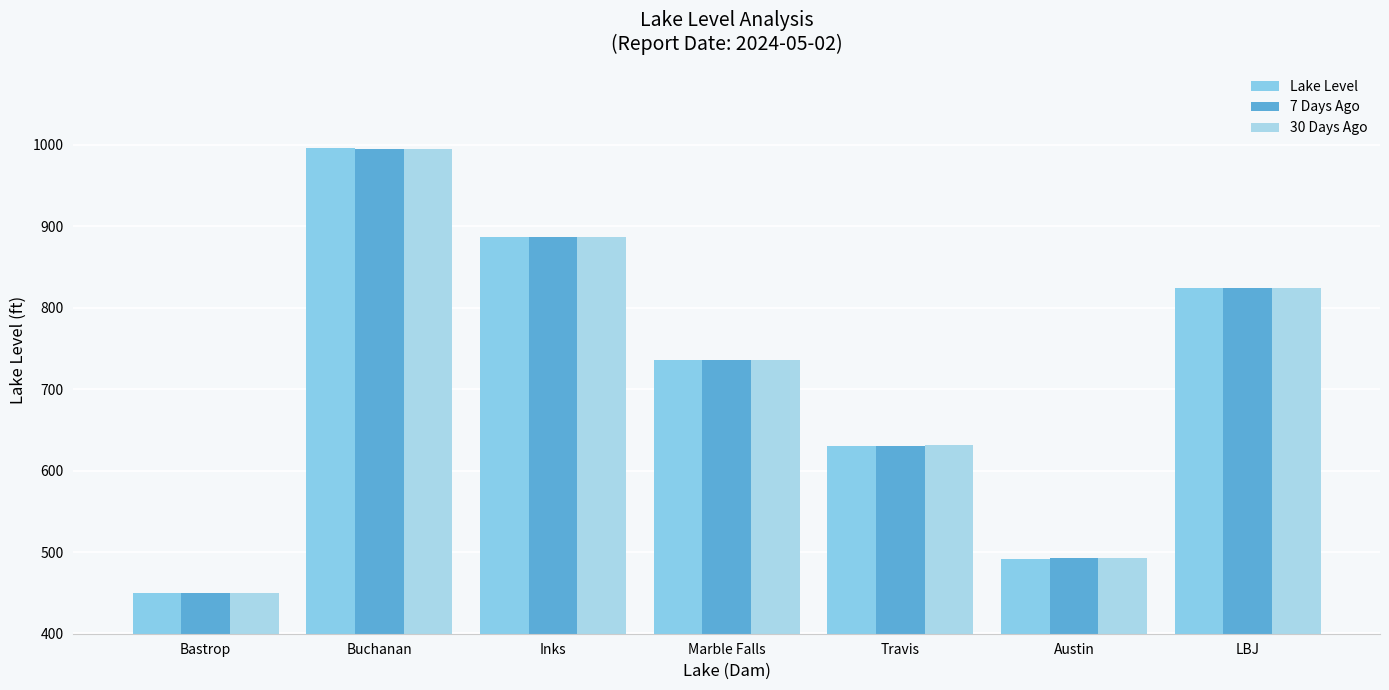

Where does the 7 Days Ago series first go above 736?

Buchanan